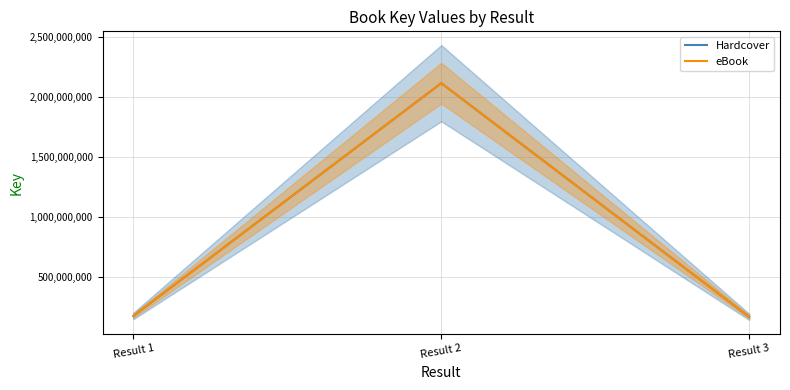

Read the eBook value at Result 3, to the nearest 50.

170179350